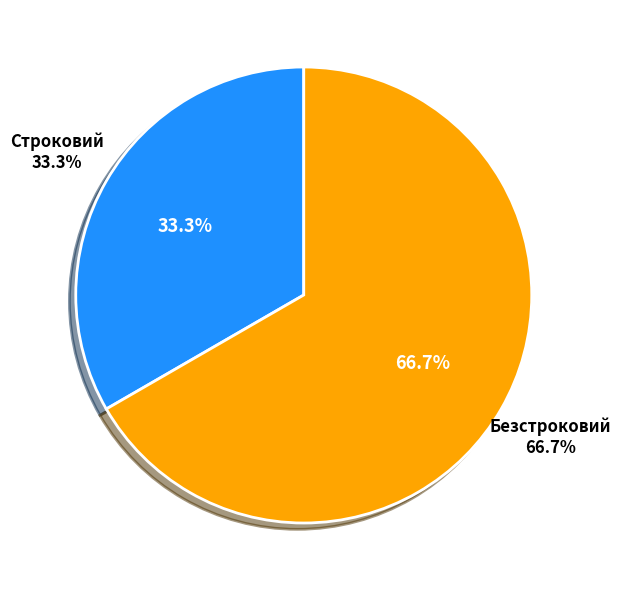

The Безстроковий slice represents 53% of the pie. True or false?

False